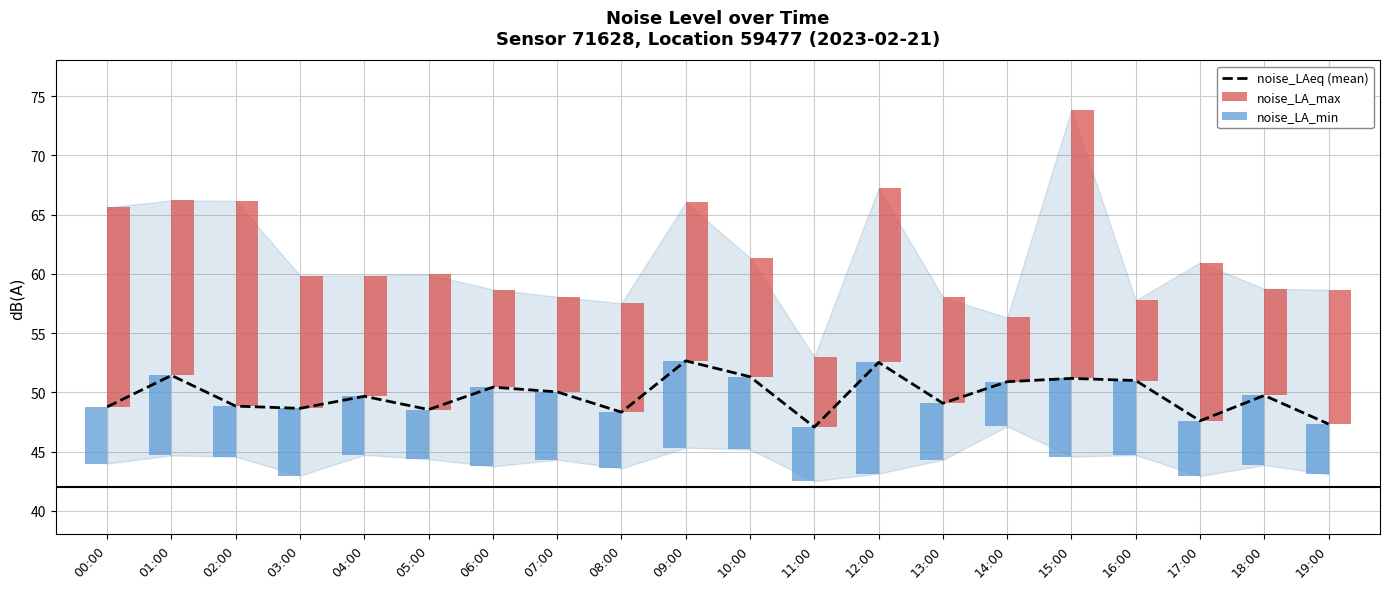

The value of noise_LA_min at 07:00 is 9.3. True or false?

False